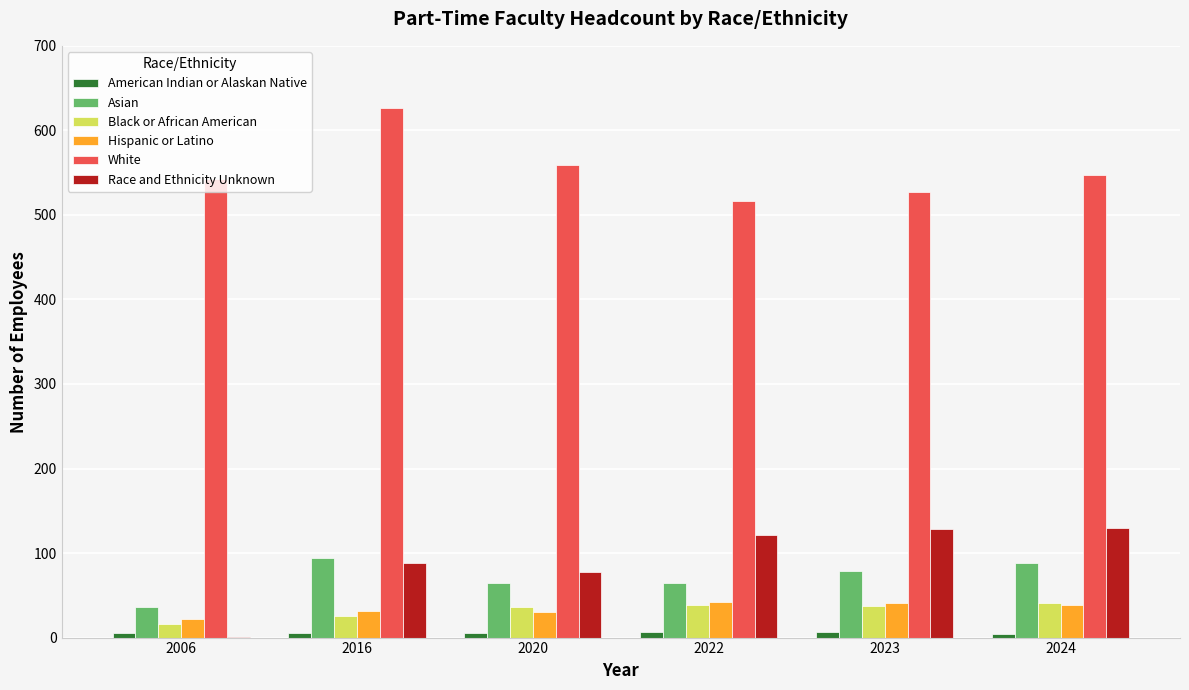

Is it true that White equals 517 at 2022?

True